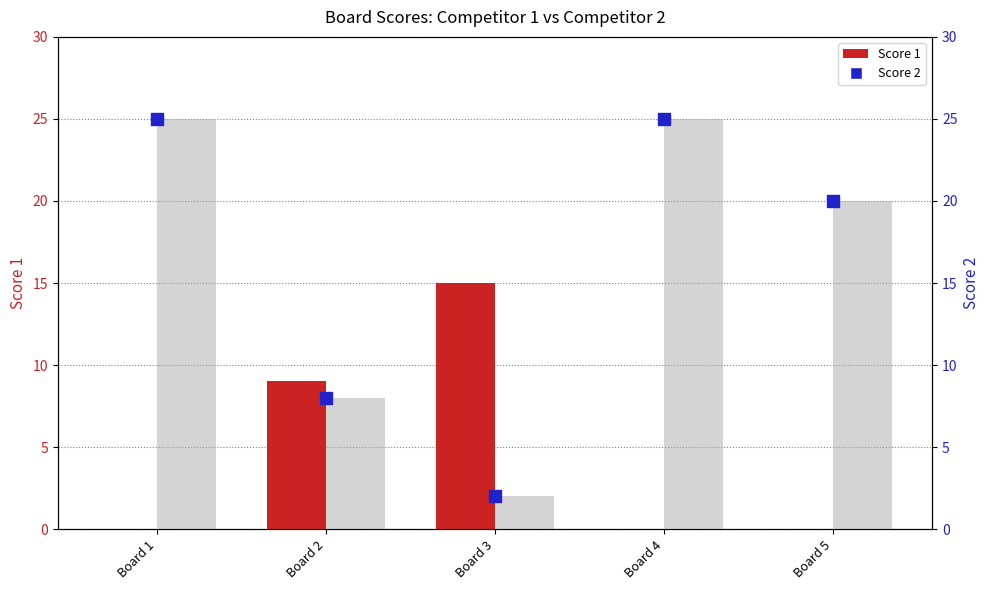

At which category is the sum across all series the highest?

Board 1